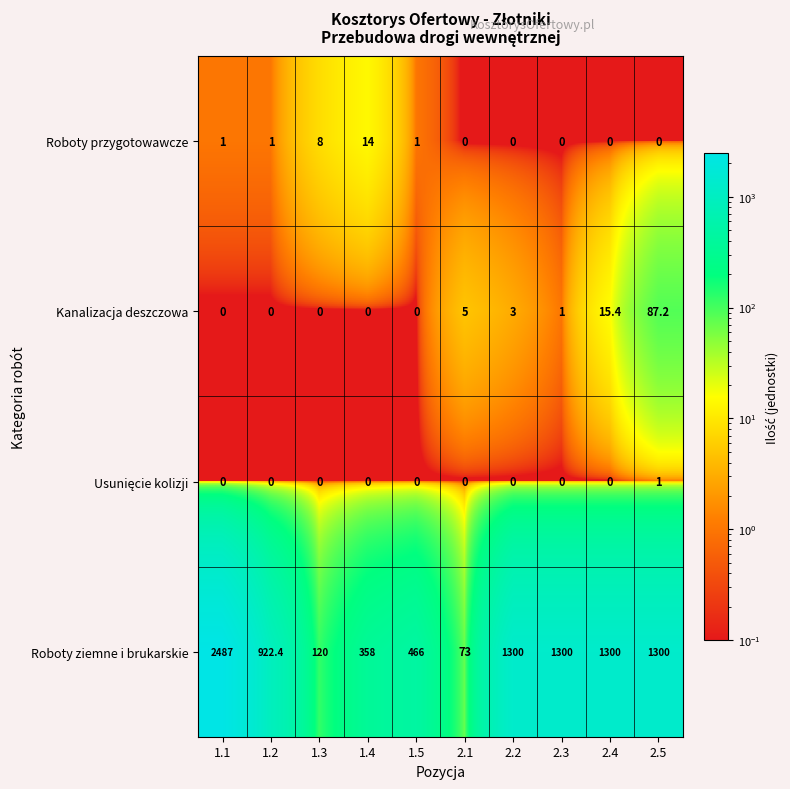

Is it true that Kanalizacja deszczowa equals -52.3 at 1.1?

False